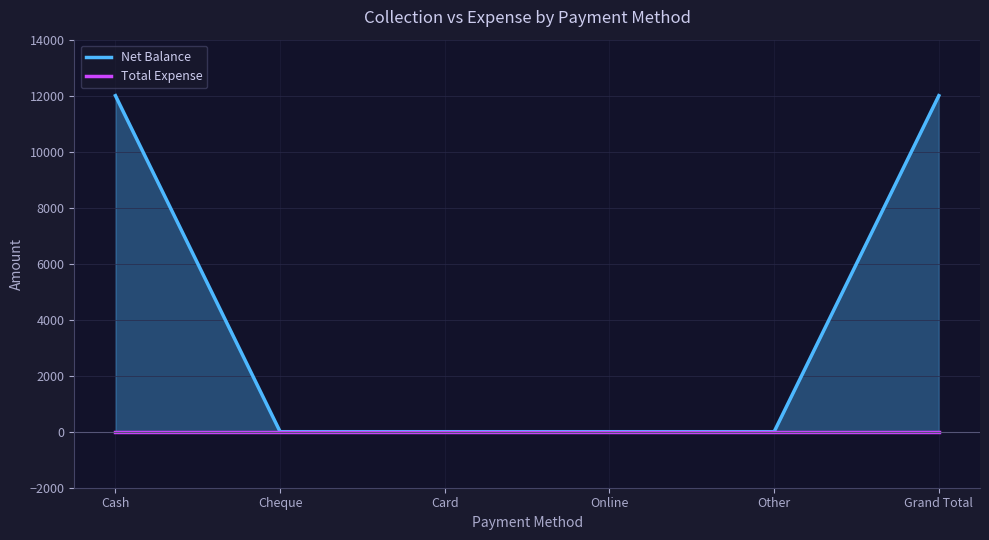

True or false: Total Expense and Net Balance intersect in this chart.

False